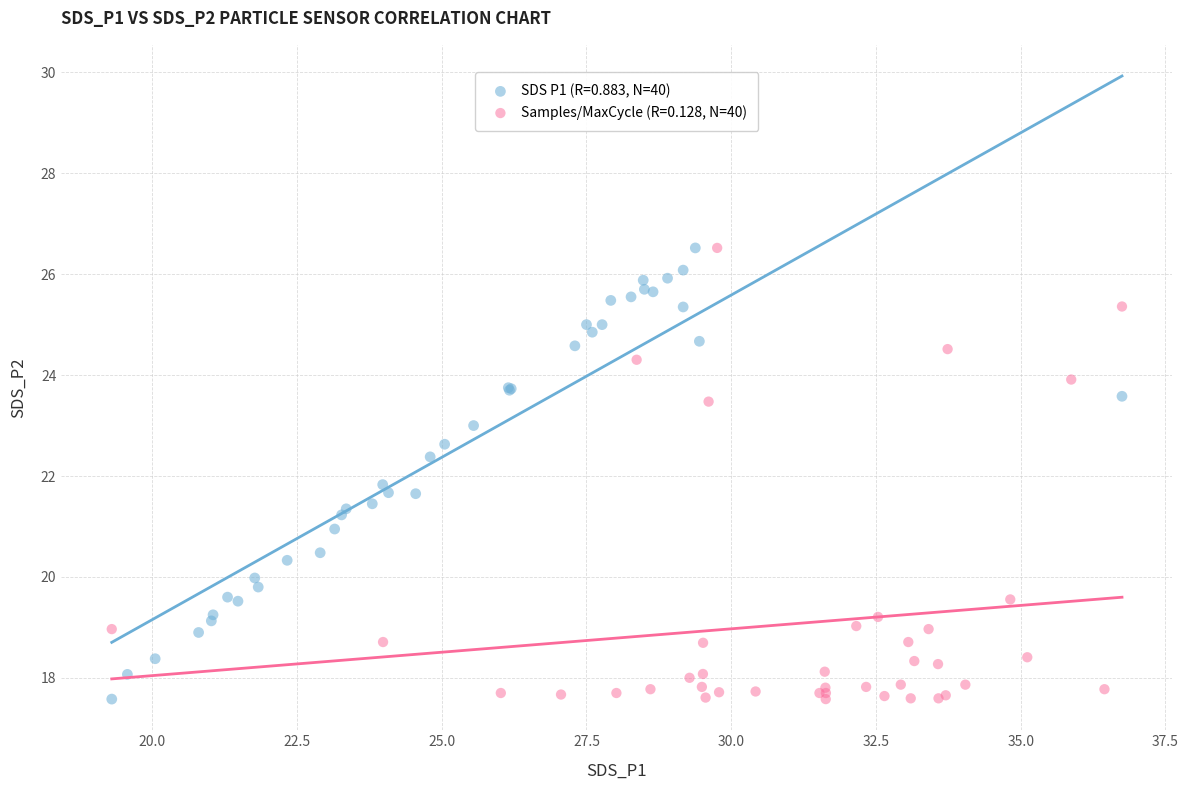

What are all the series names shown in the legend?

SDS P1 (R=0.883, N=40), Samples/MaxCycle (R=0.128, N=40)